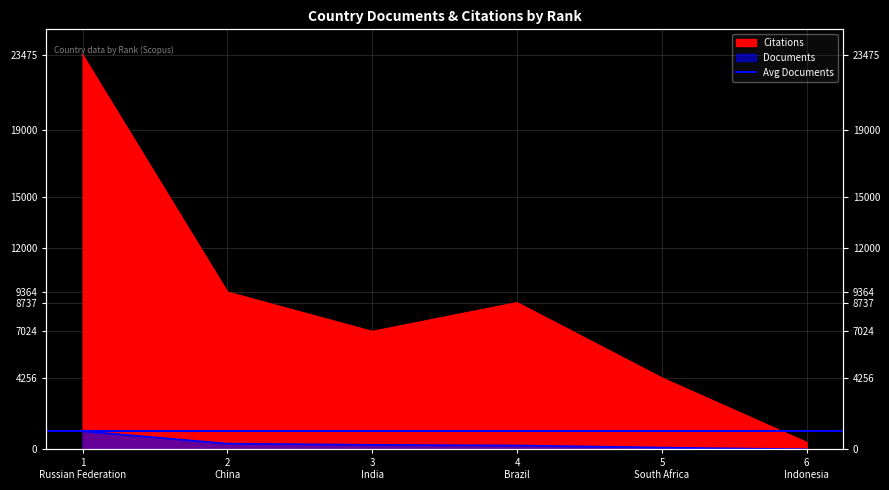

What is the sum of the Documents values at 2
China and 5
South Africa?

452